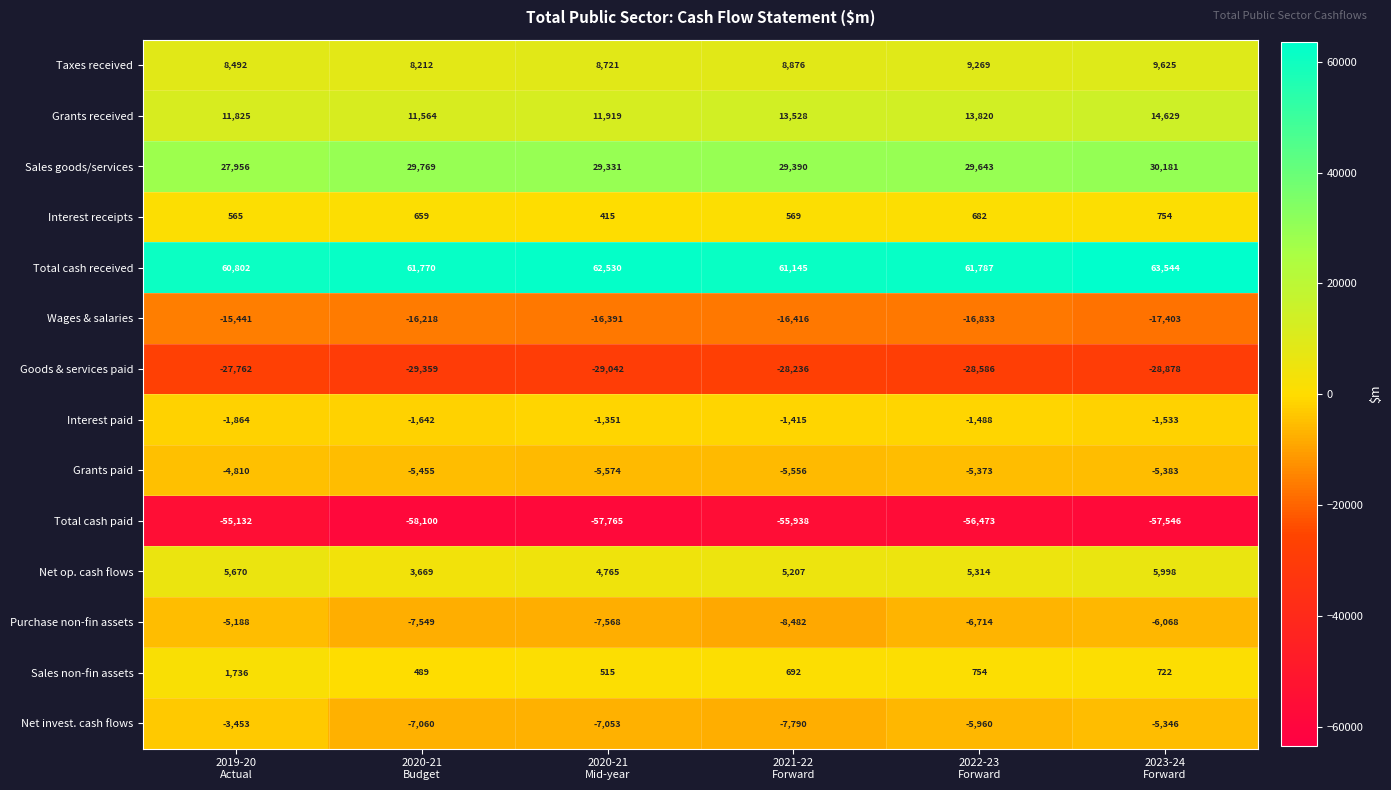

At how many categories does at least one series exceed 2650?

6